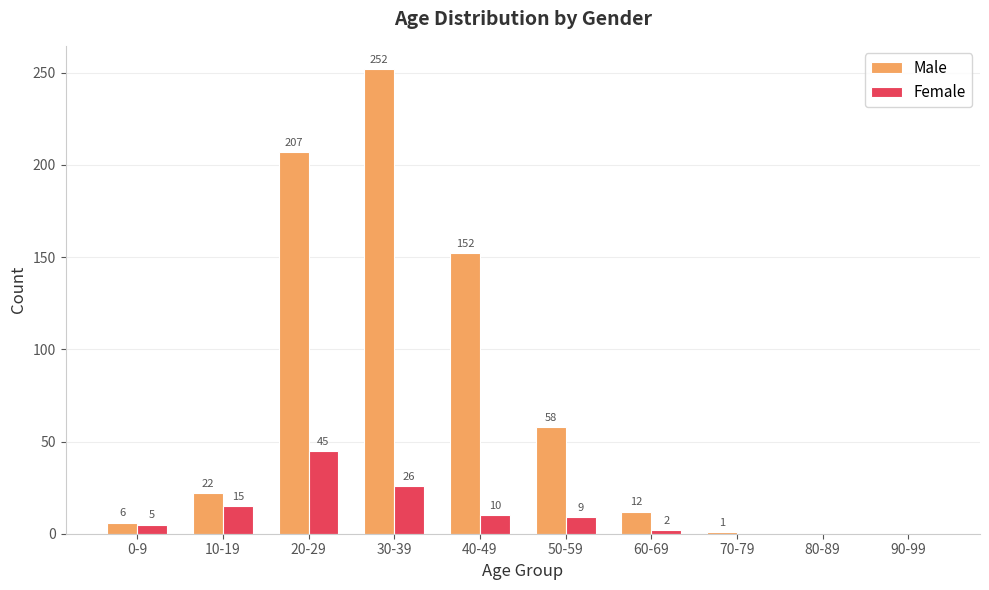

What value does the Male series have at 50-59, to the nearest 10?

60